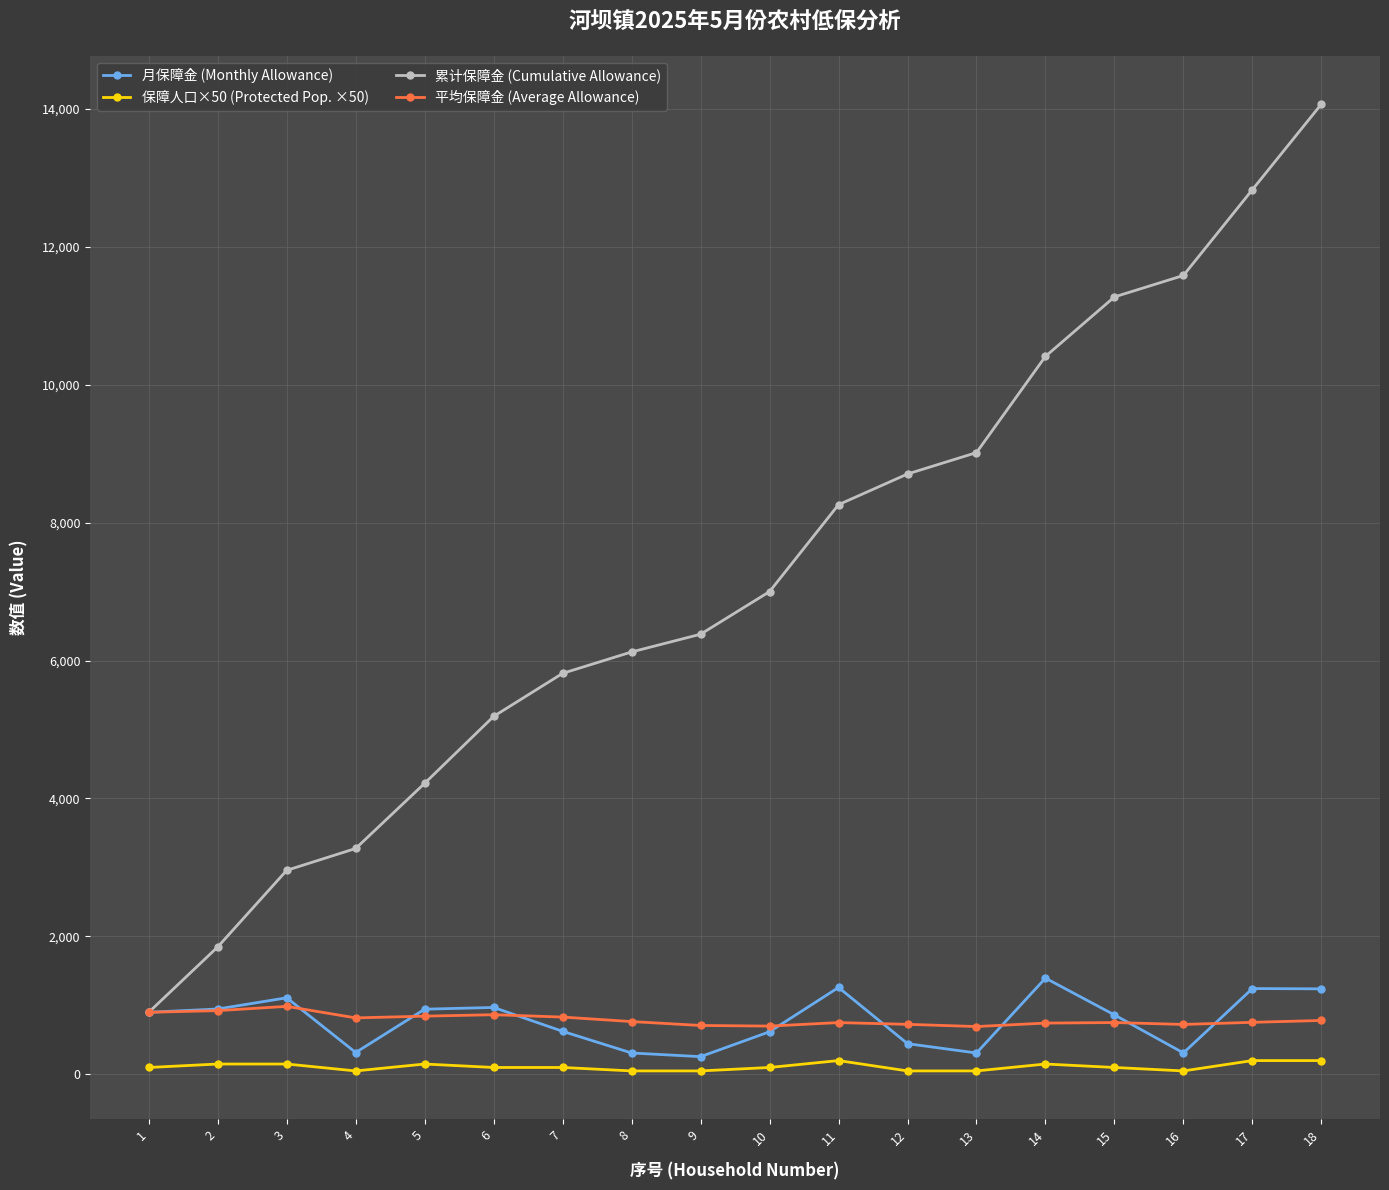

At which label does 累计保障金 (Cumulative Allowance) reach its peak?

18